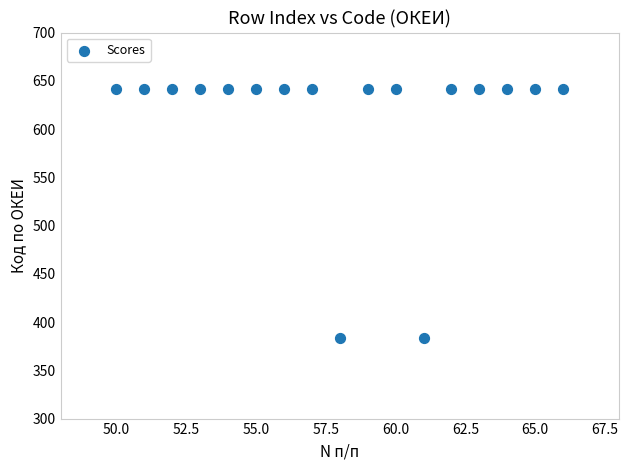

What is the range of Y values (max minus min)?

258